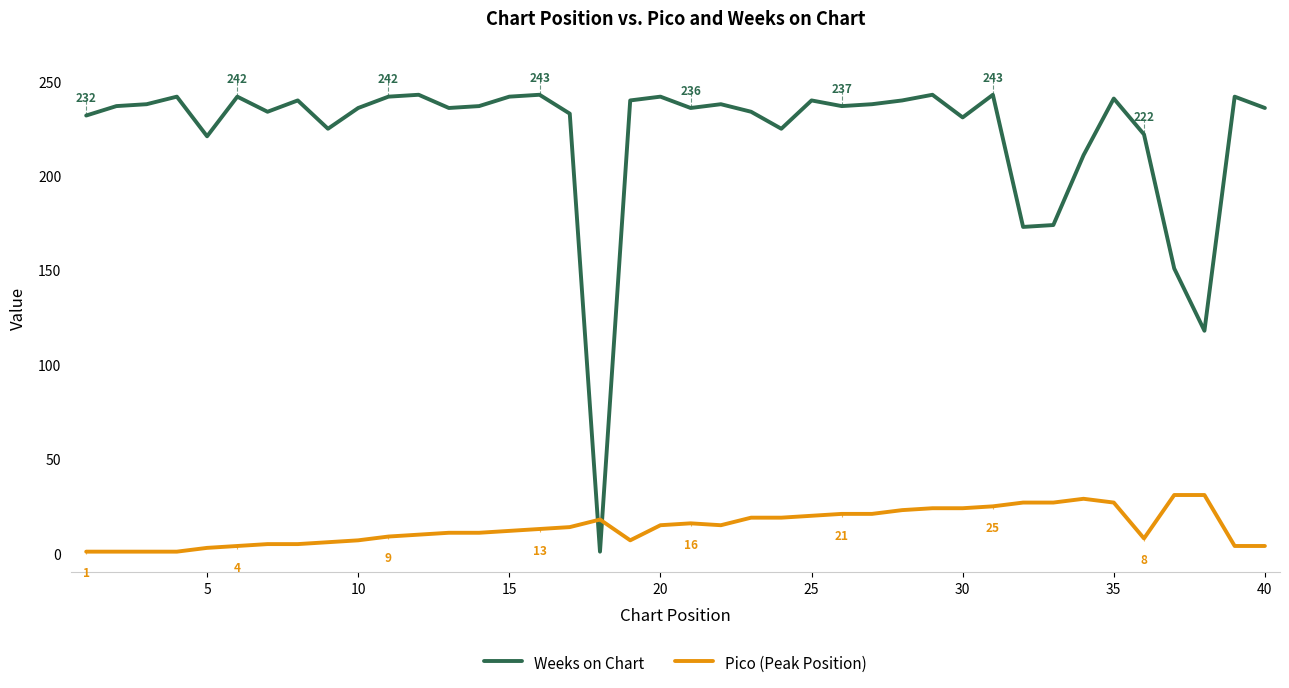

True or false: Pico (Peak Position) and Weeks on Chart intersect in this chart.

True